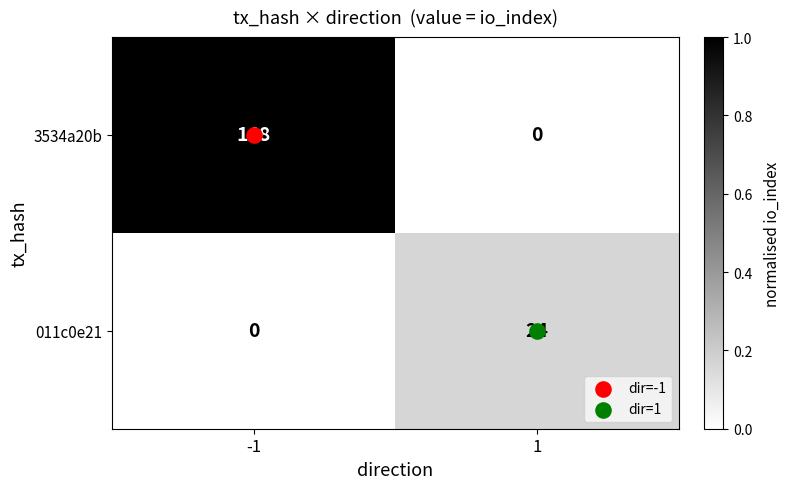

What is the approximate value of 011c0e21 at 1, to the nearest 10?

20